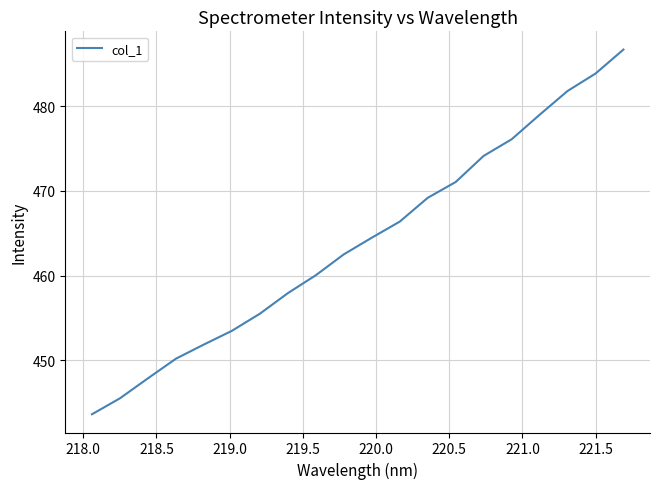

What is the greatest value displayed?

486.7